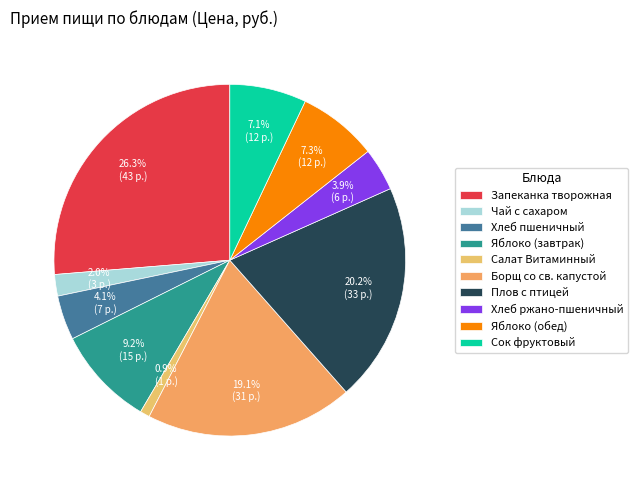

Is it true that Сок фруктовый is 19% of the pie?

False